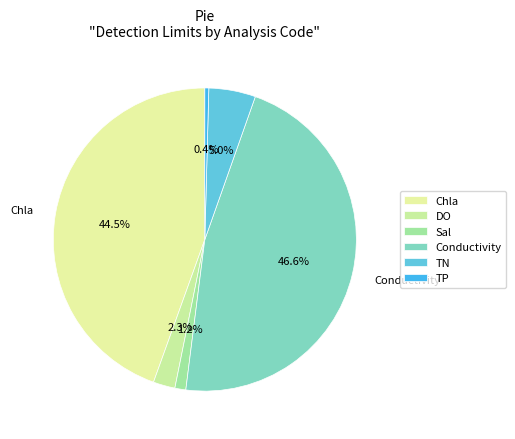

What is the change in value from Chla to DO?

-0.9